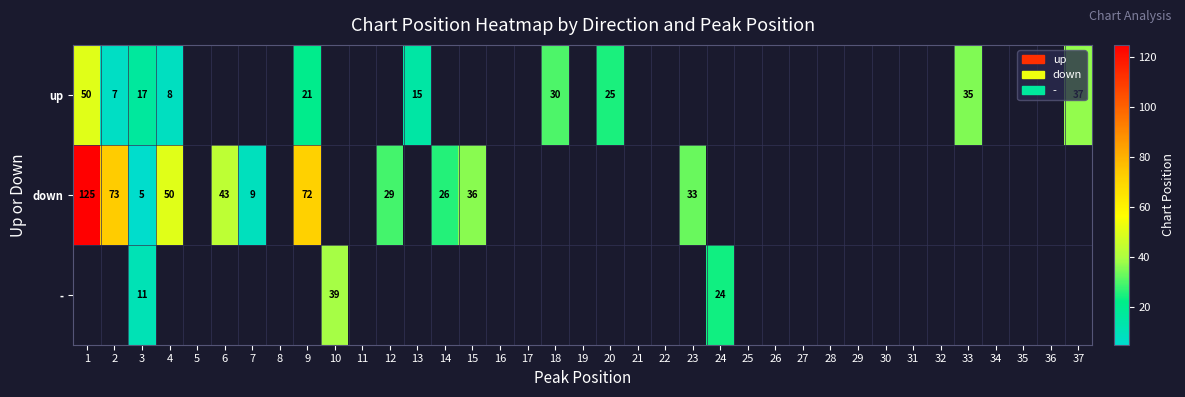

The up series shows 30 at 18. True or false?

True